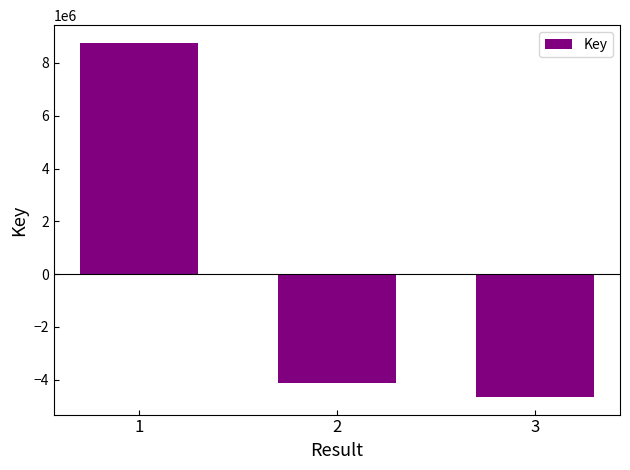

Is it true that the value at 2 is -4111976.3?

True